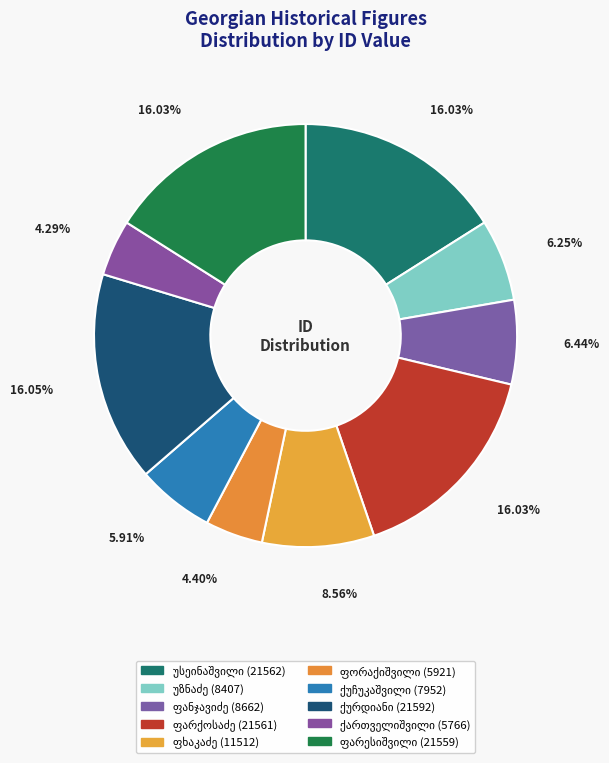

What is the change in value from გიორგი ივანეს ძე უსეინაშვილი to ვერა დავითის ასული ქართველიშვილი?

-15796